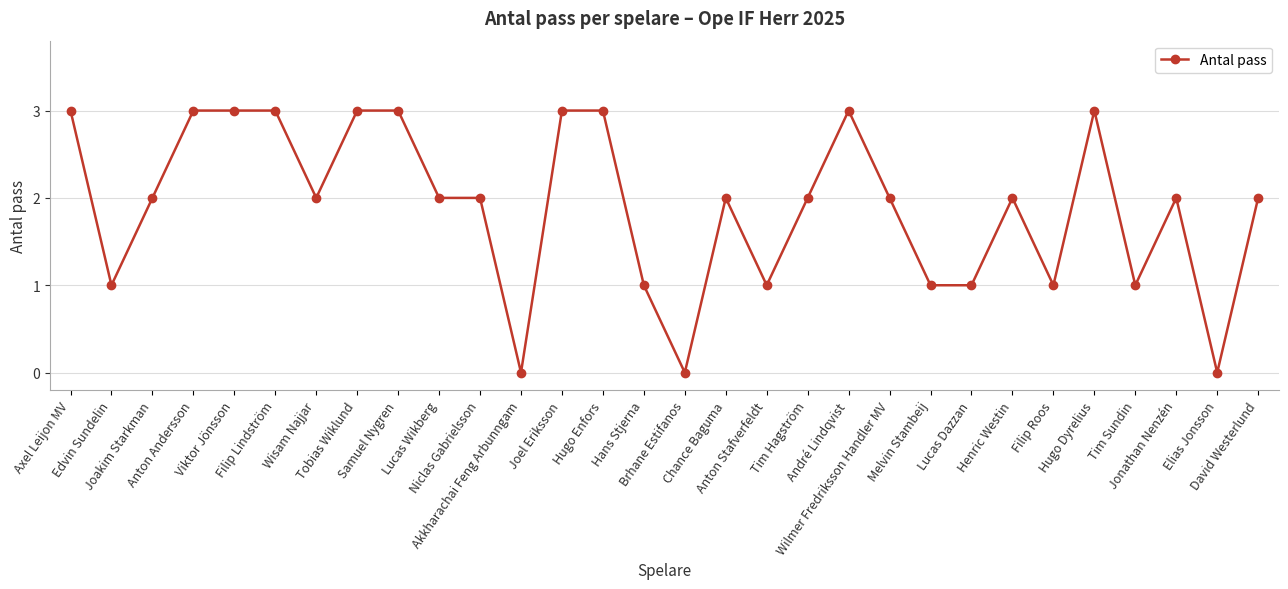

What is the label of the 13th point from the right?

Anton Stafverfeldt